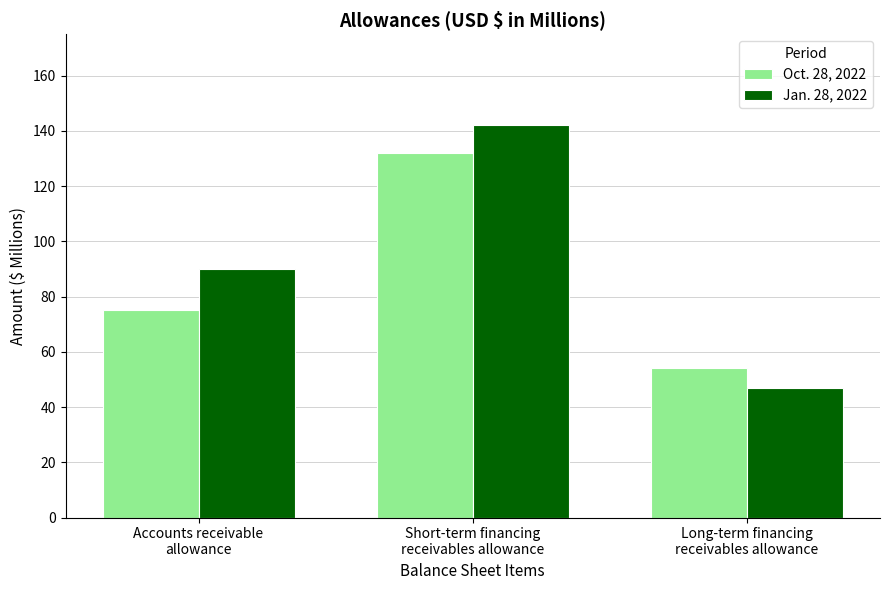

Which label corresponds to the smallest value in the chart?

Long-term financing
receivables allowance